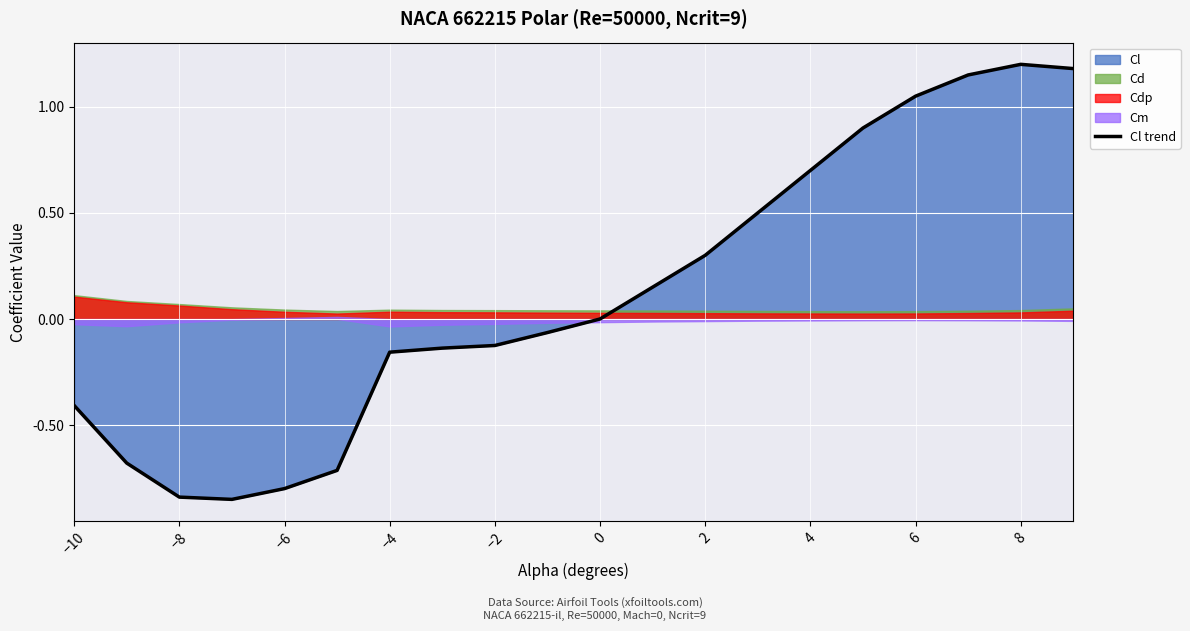

True or false: Cl trend has a value of -0.1 at −10.

False